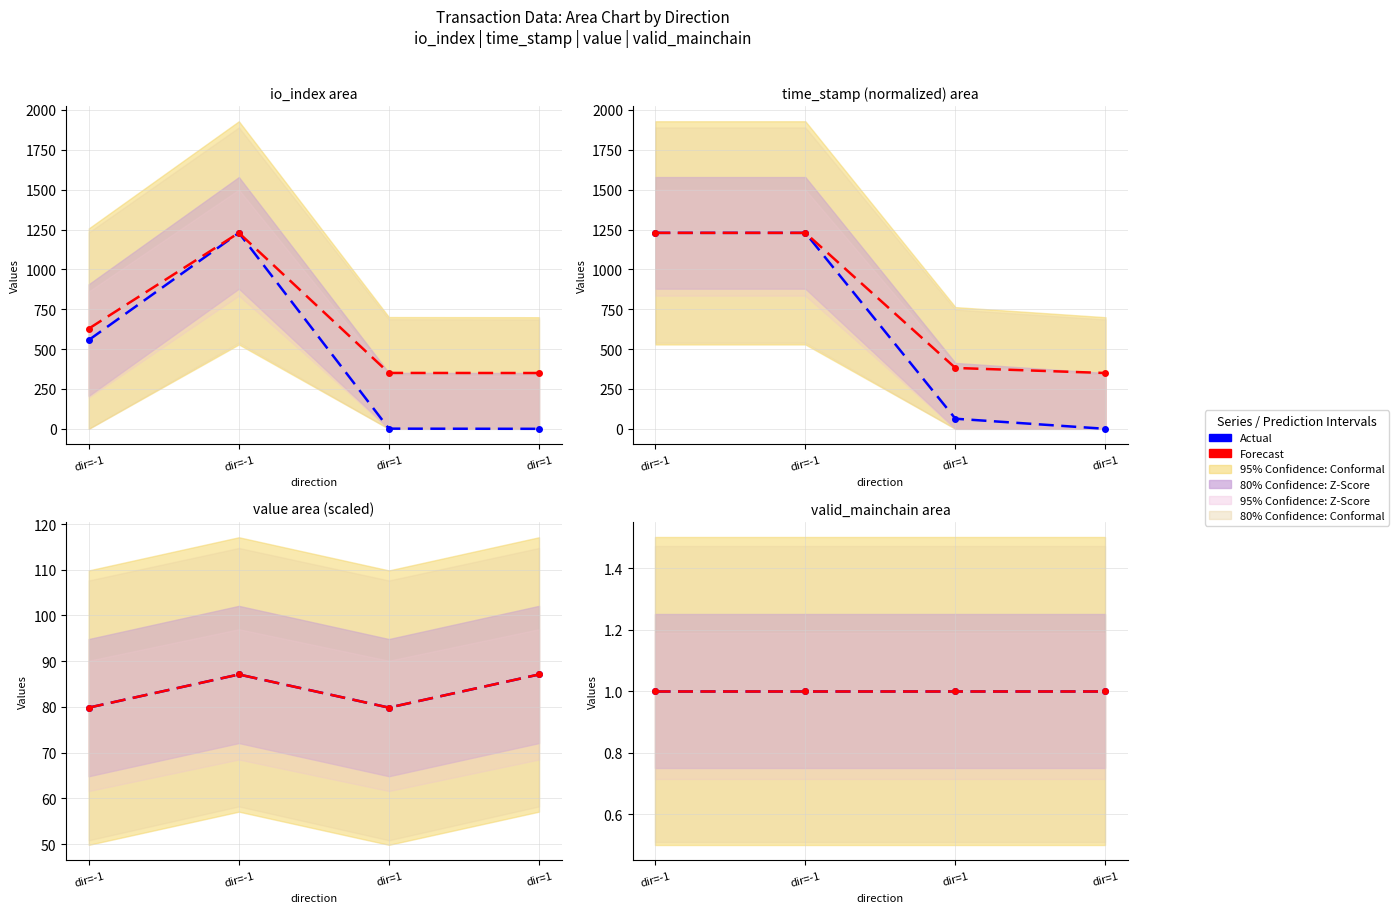

Which series has the largest total across all categories?

time_stamp